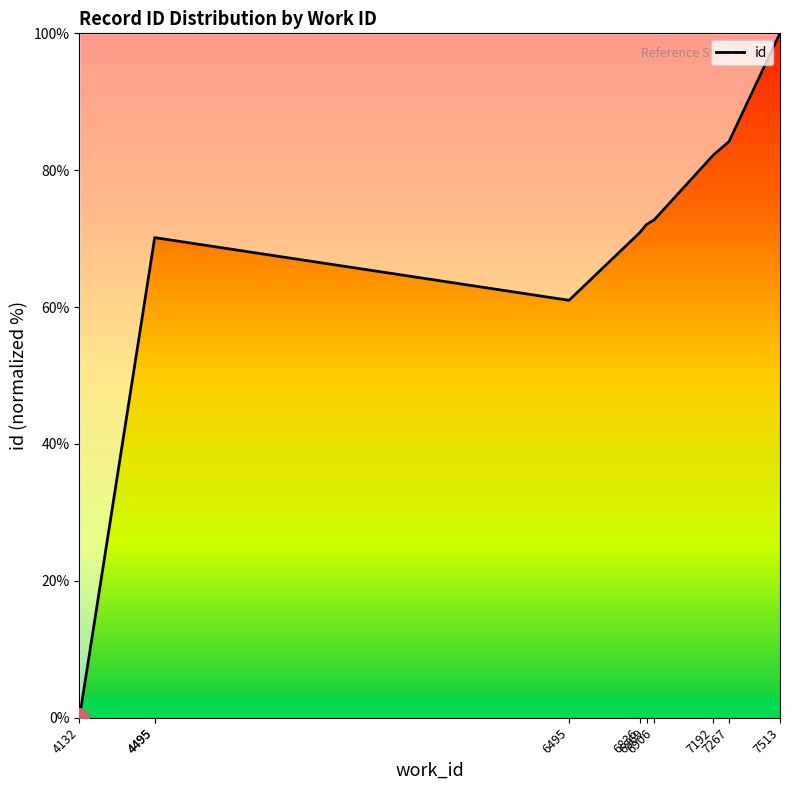

How many values are below 72?

5